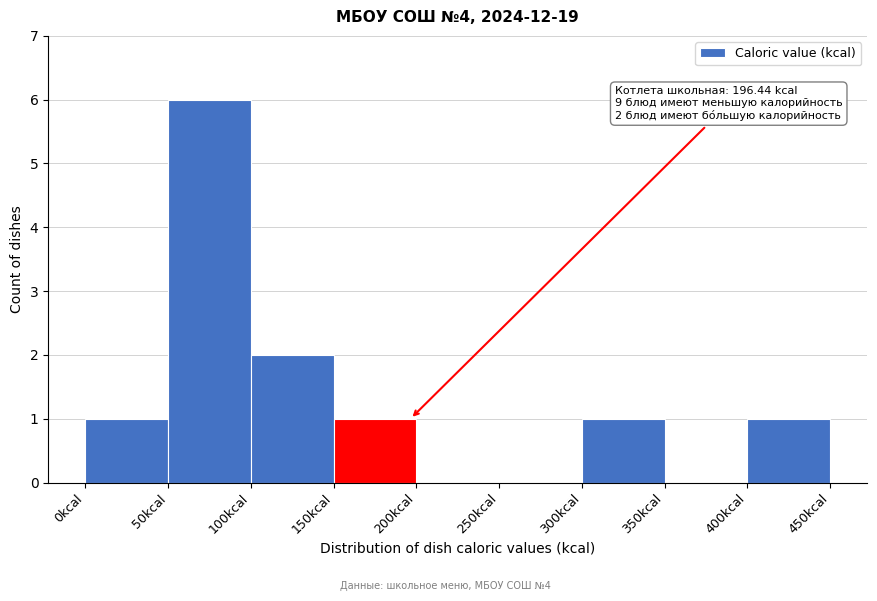

Over which range of the x-axis is the bar tallest?

50 to 100